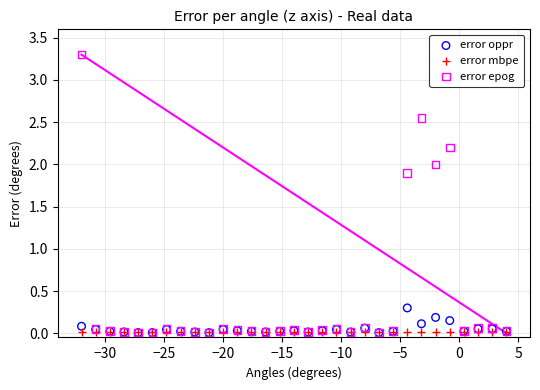

Across all series, what Y value is closest to 1?

0.3